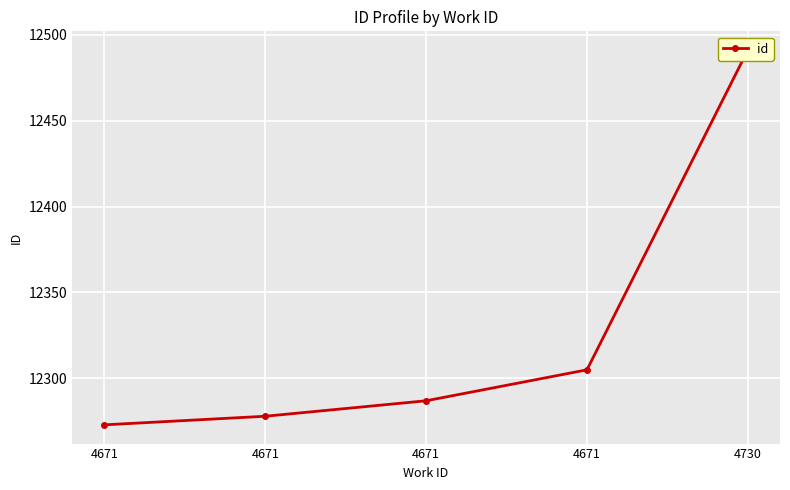

Which has a higher value, 4671 or 4671?

4671